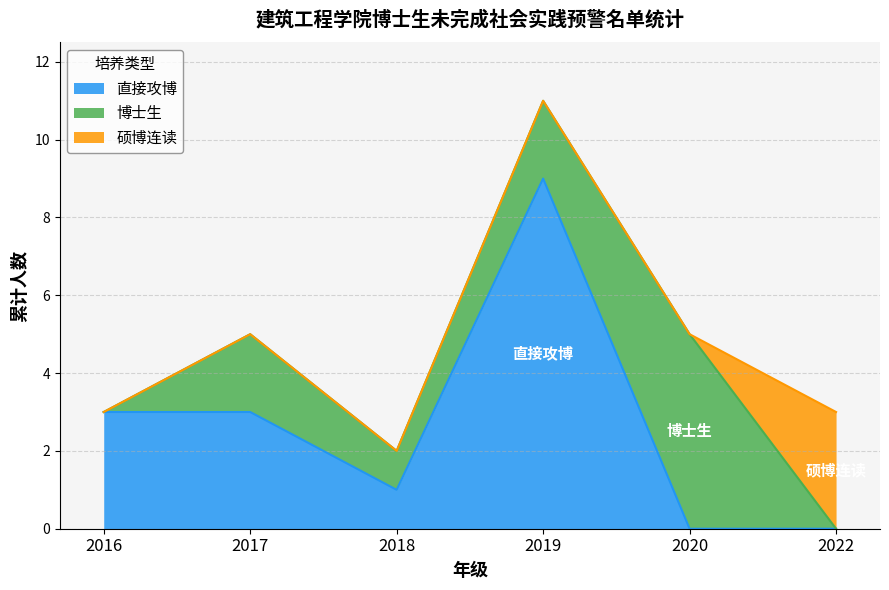

At which category is the sum across all series the highest?

2019